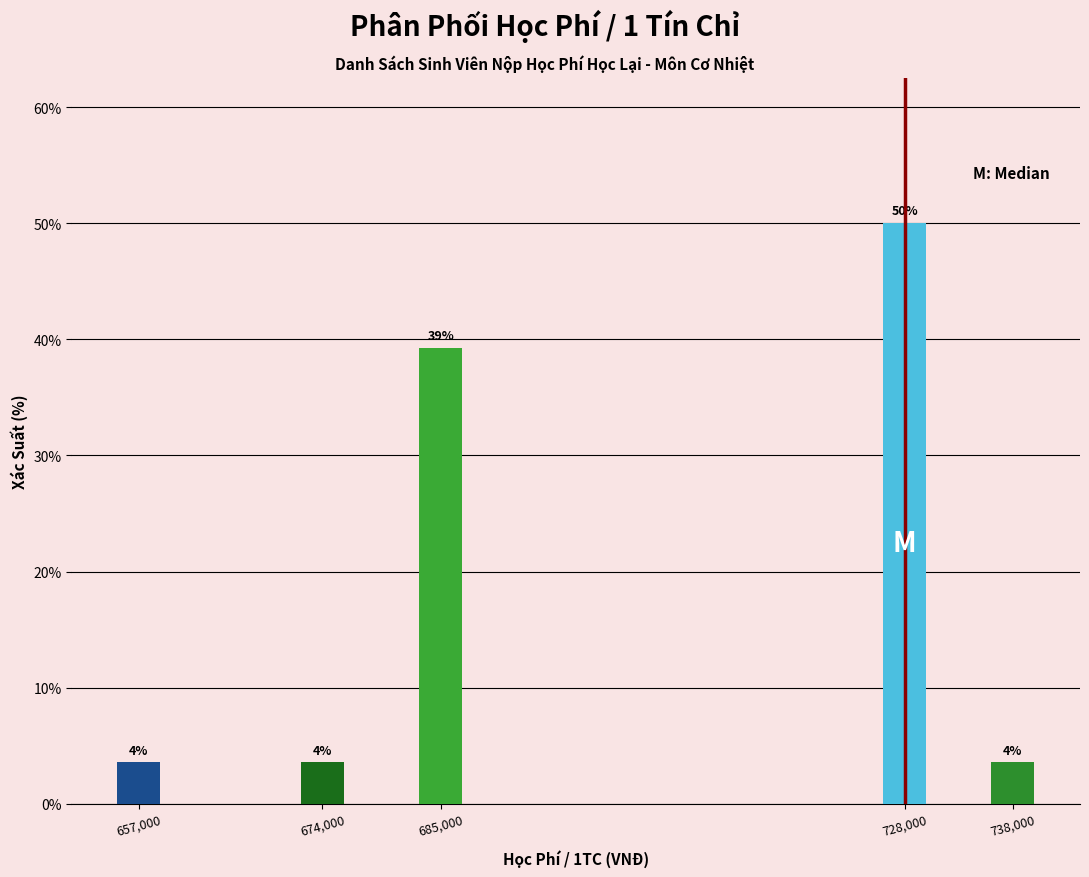

Are the bars horizontal?

No